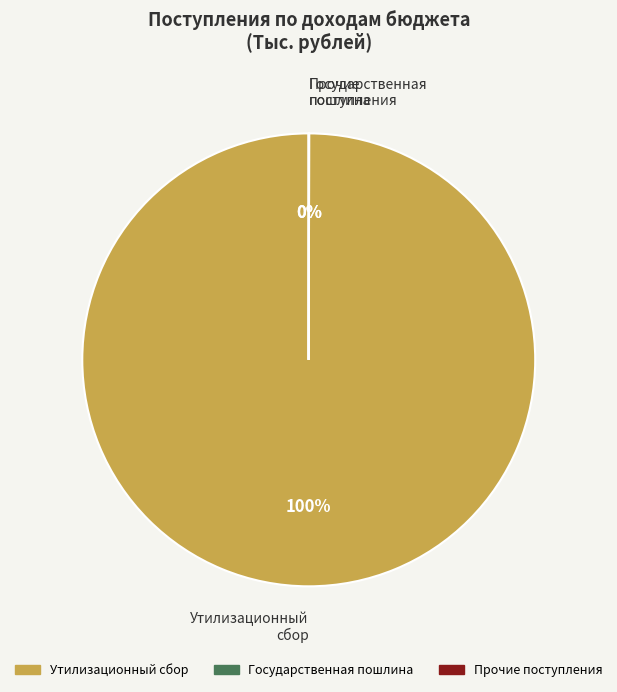

To the nearest percent, what is the average slice percentage?

33%